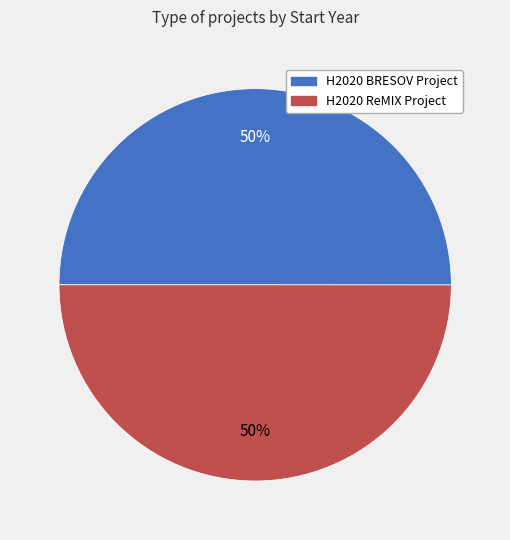

The H2020 BRESOV Project slice represents 50% of the pie. True or false?

True